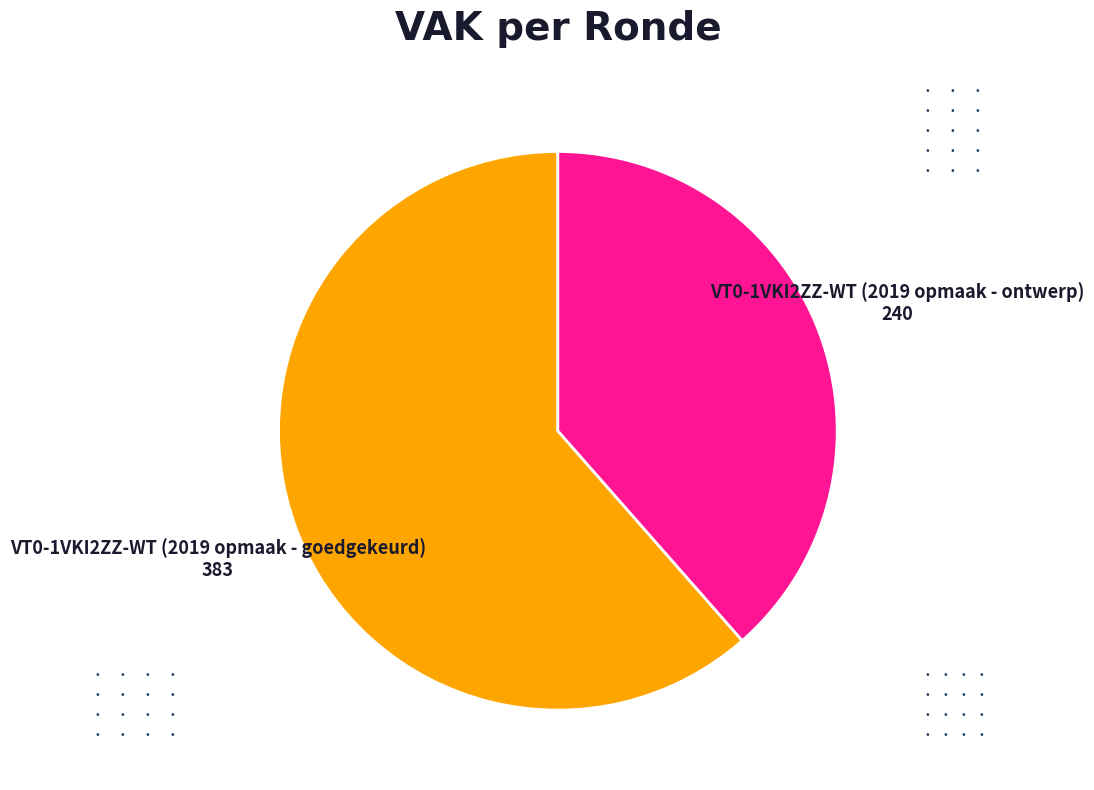

Does any single category account for the majority?

Yes